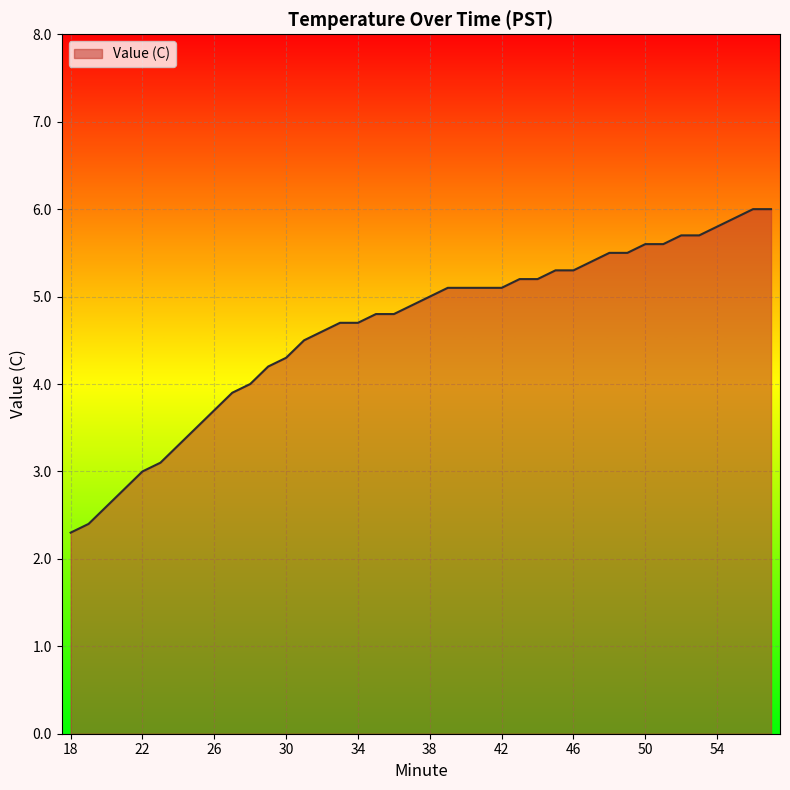

What is the smallest value displayed?

2.3